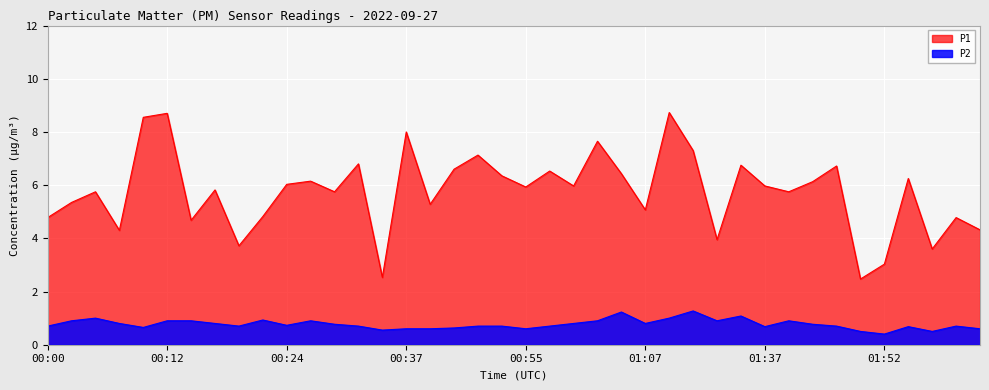

Which series has the largest total across all categories?

P1